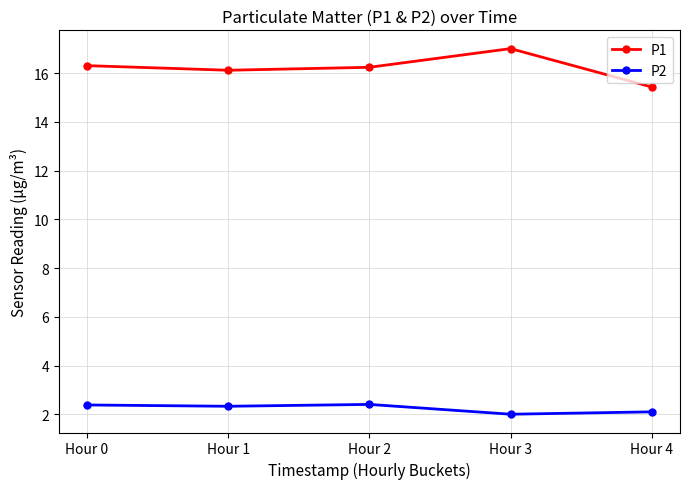

True or false: P2 and P1 intersect in this chart.

False